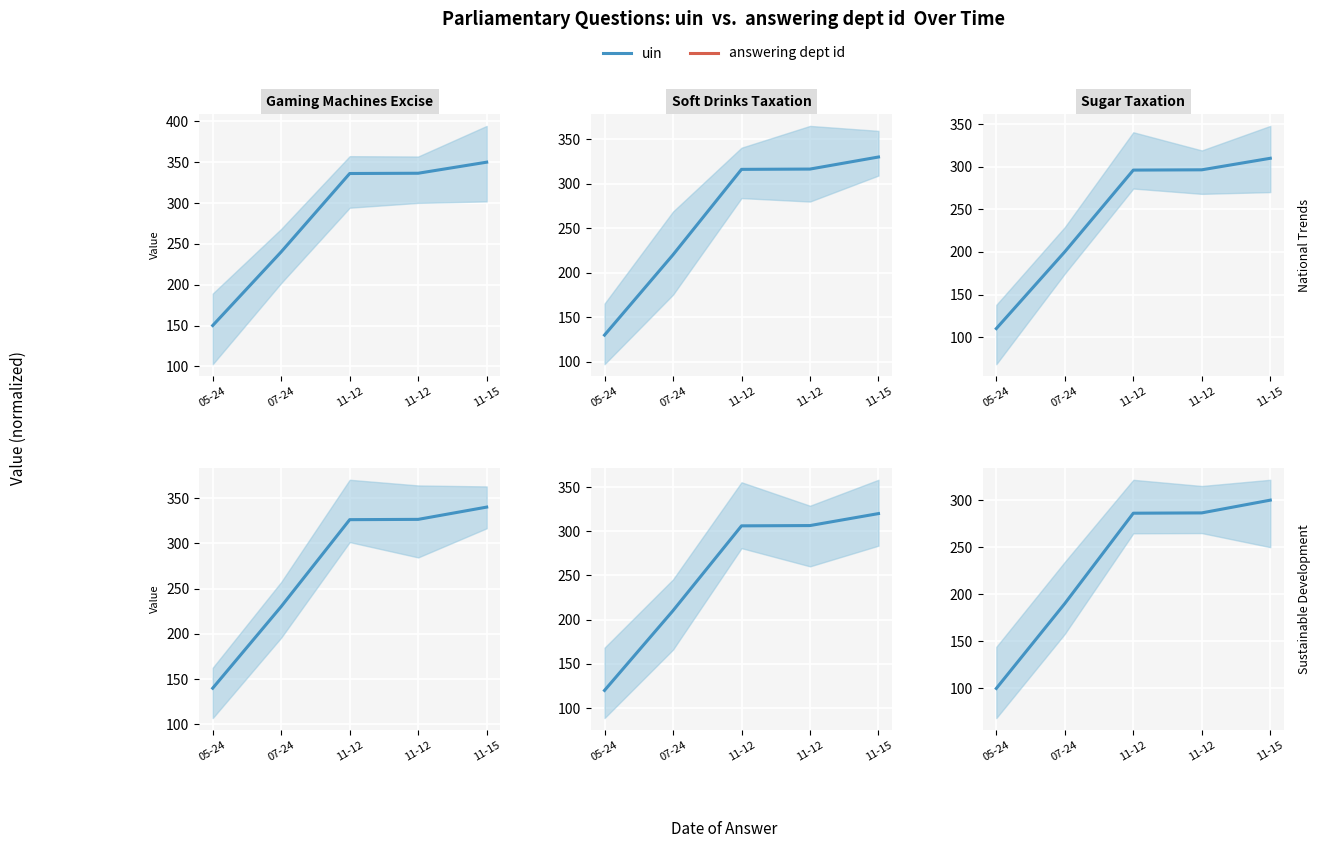

What is the value of the uin point at the 1st from the left?

100.0